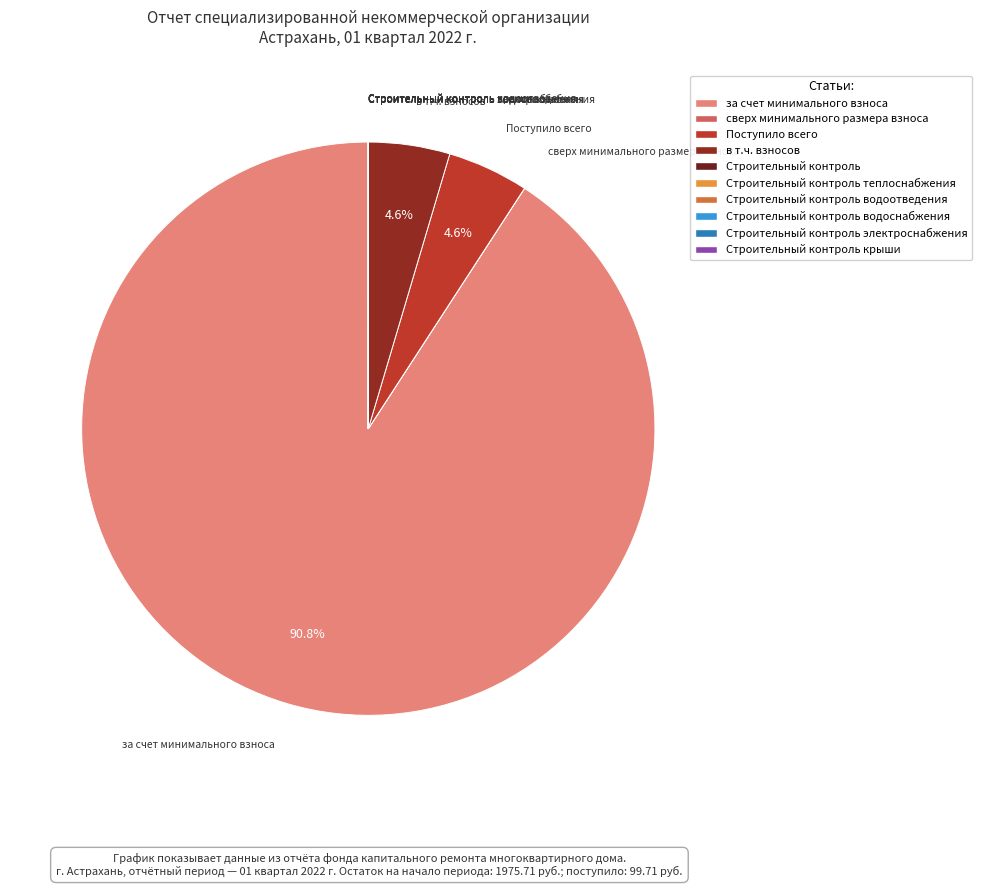

Which slice represents more than half of the pie?

за счет минимального взноса